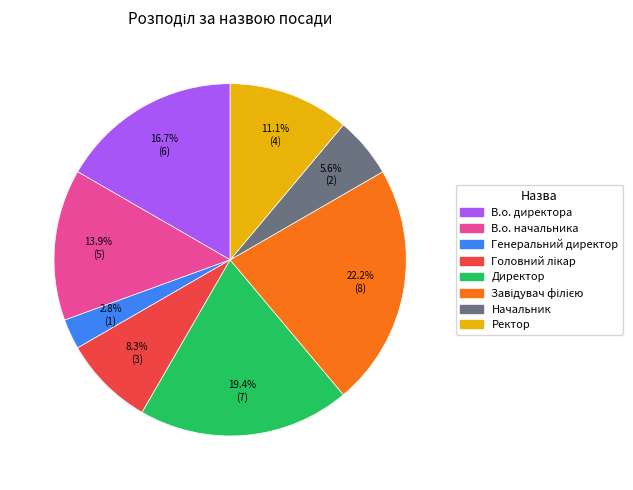

Is В.о. директора the majority of the pie?

No